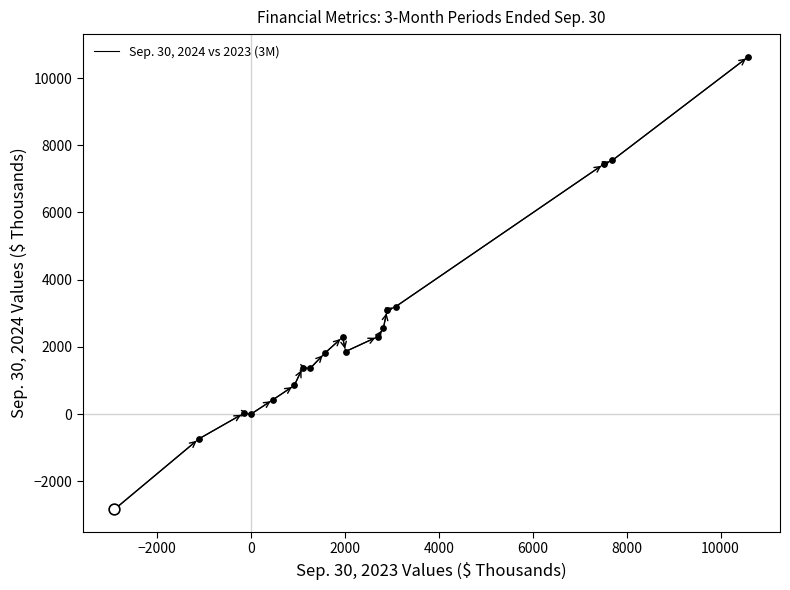

What is the smallest value displayed?

-2839